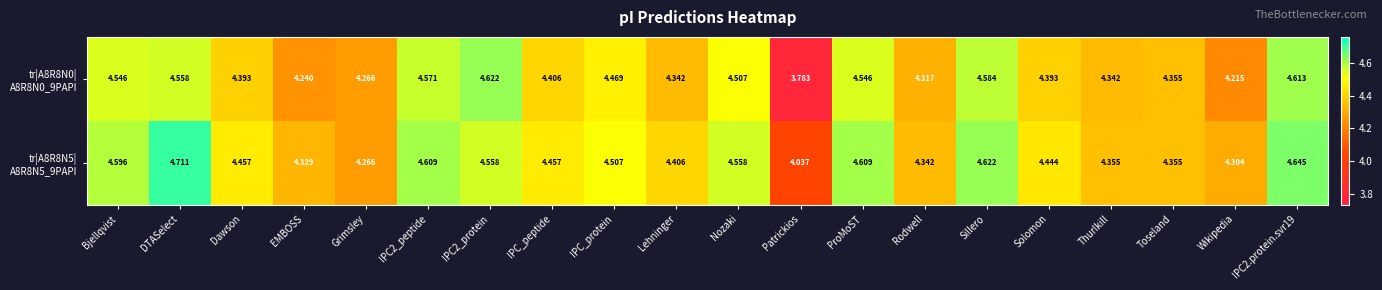

Which category has the lowest value across all series?

Patrickios